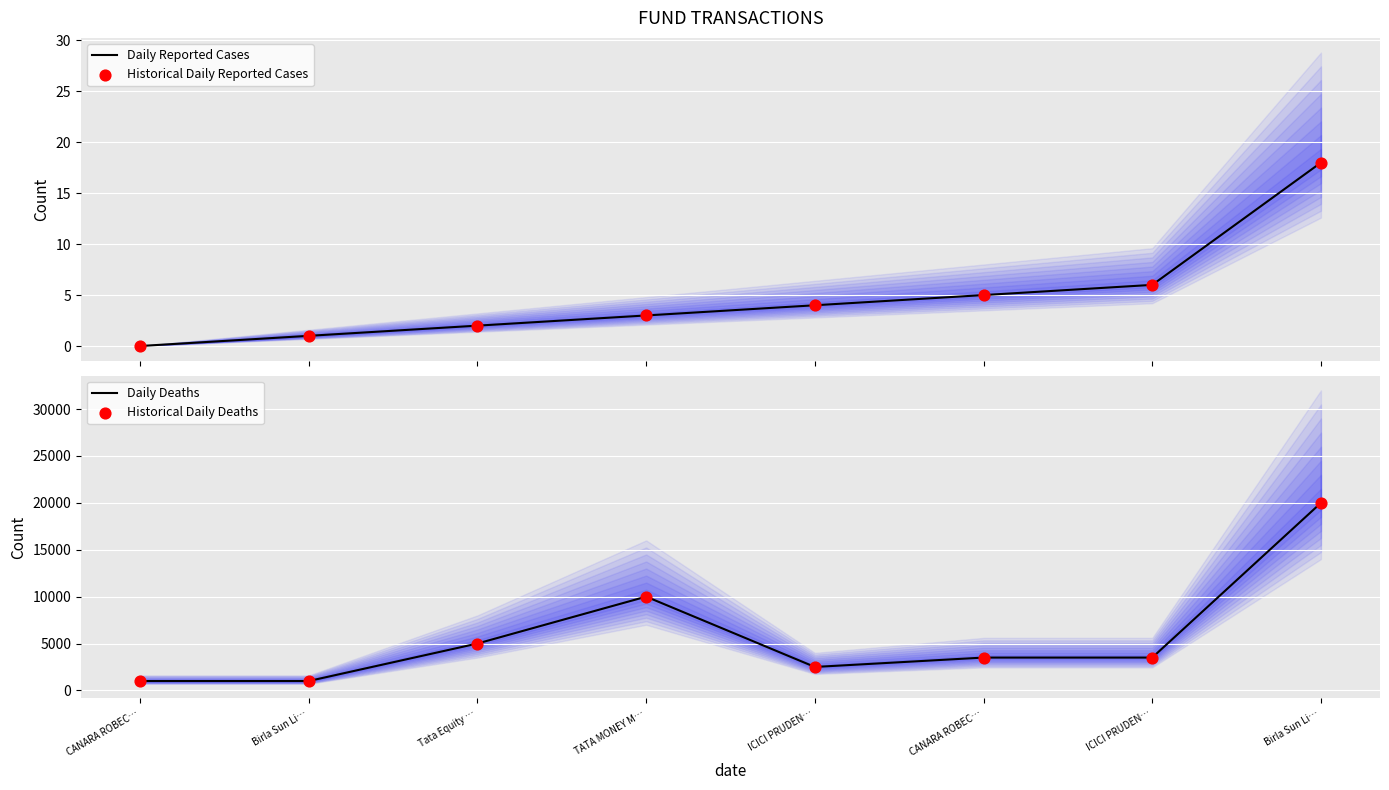

Is the value of Daily Deaths at TATA MONEY M… greater than the value of Historical Daily Reported Cases at ICICI PRUDEN…?

Yes